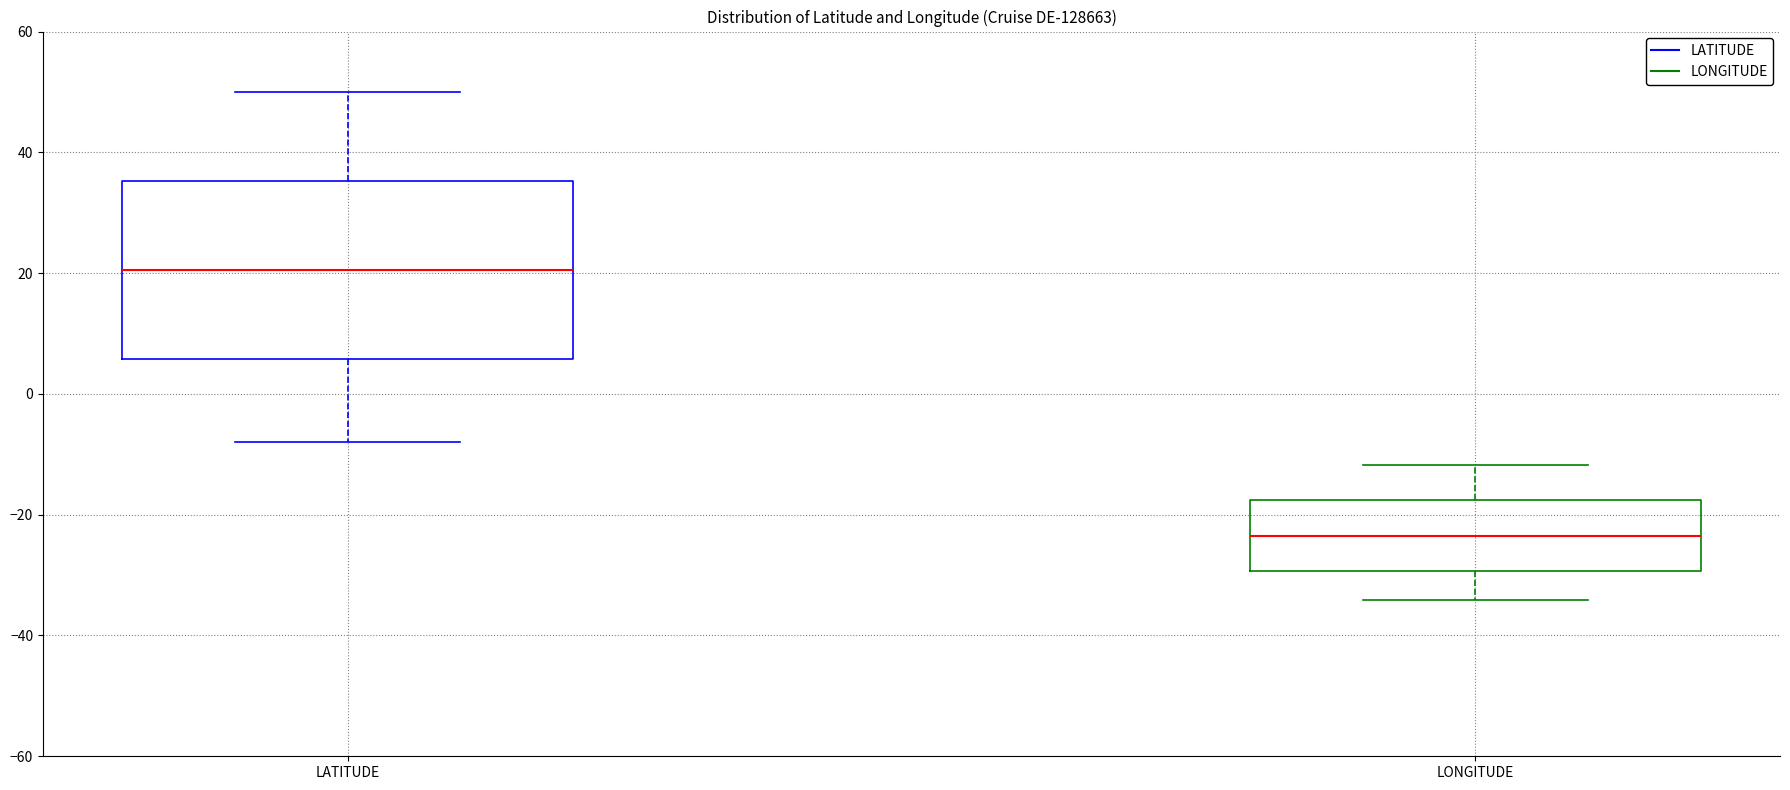

Which box is the tallest, from its lower edge to its upper edge?

LATITUDE